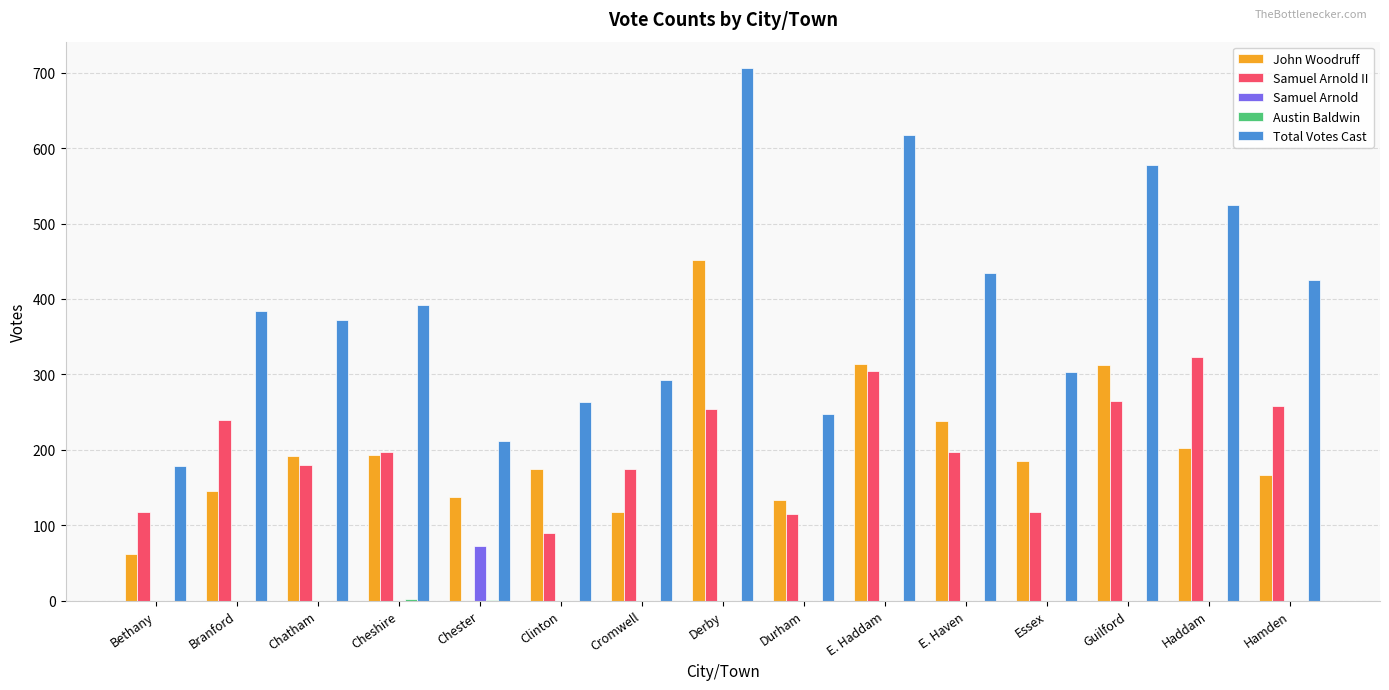

True or false: Samuel Arnold II has a value of 197 at E. Haven.

True